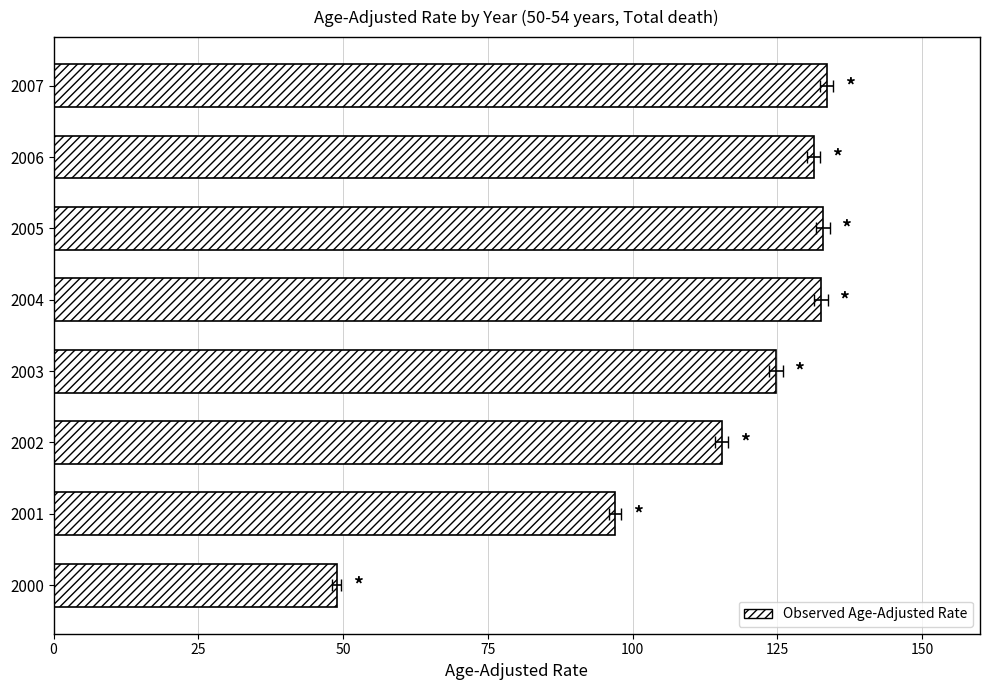

What is the sum of all values?

916.2